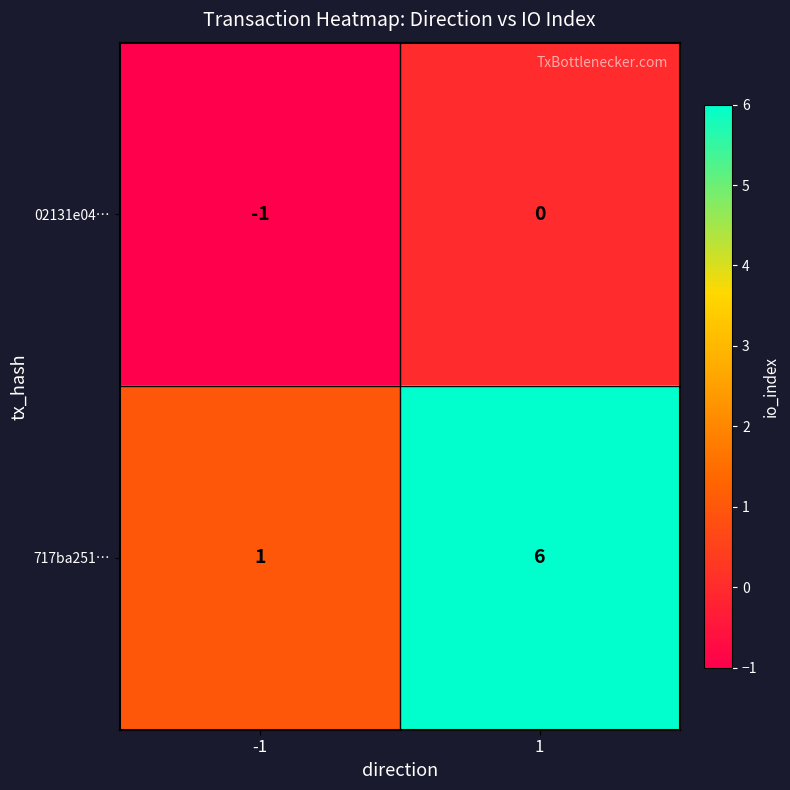

Reading left to right, transcribe all the data shown in this chart.

02131e04…: -1=-1	1=0
717ba251…: -1=1	1=6